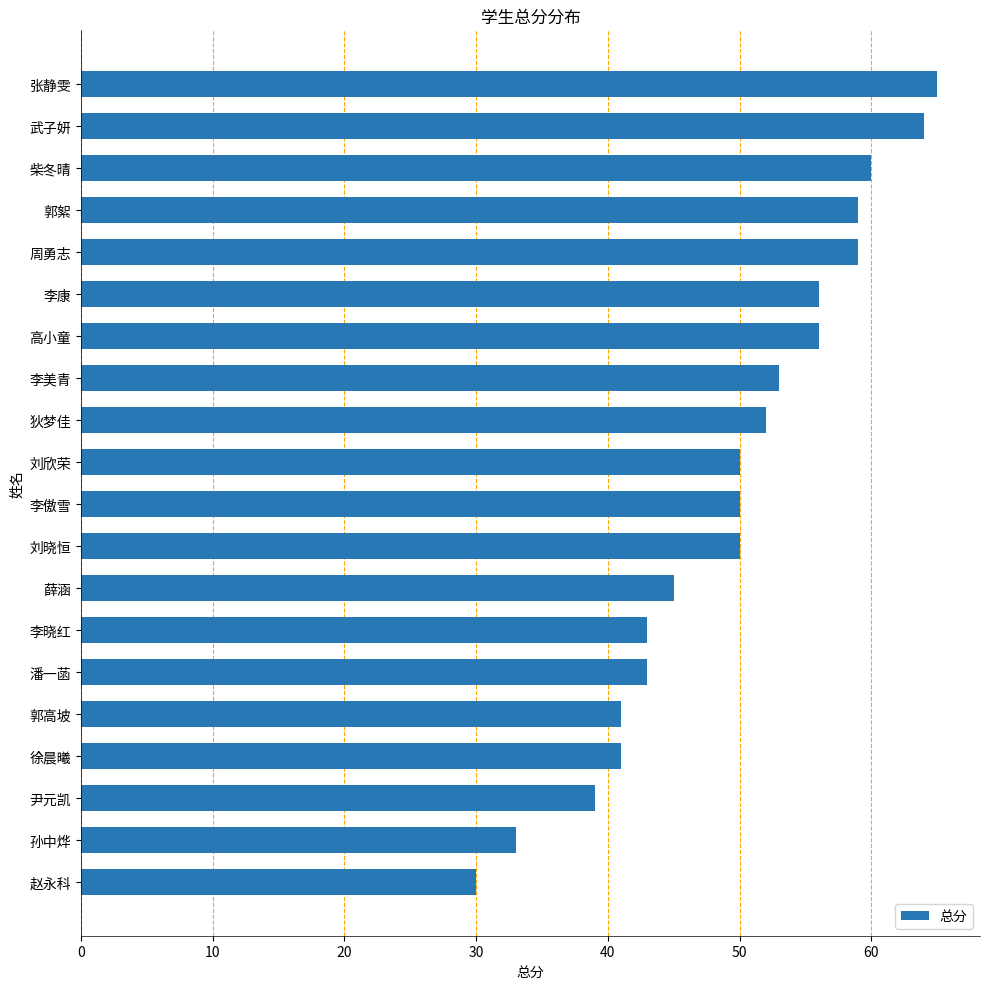

What value does the data have at 李傲雪?

50